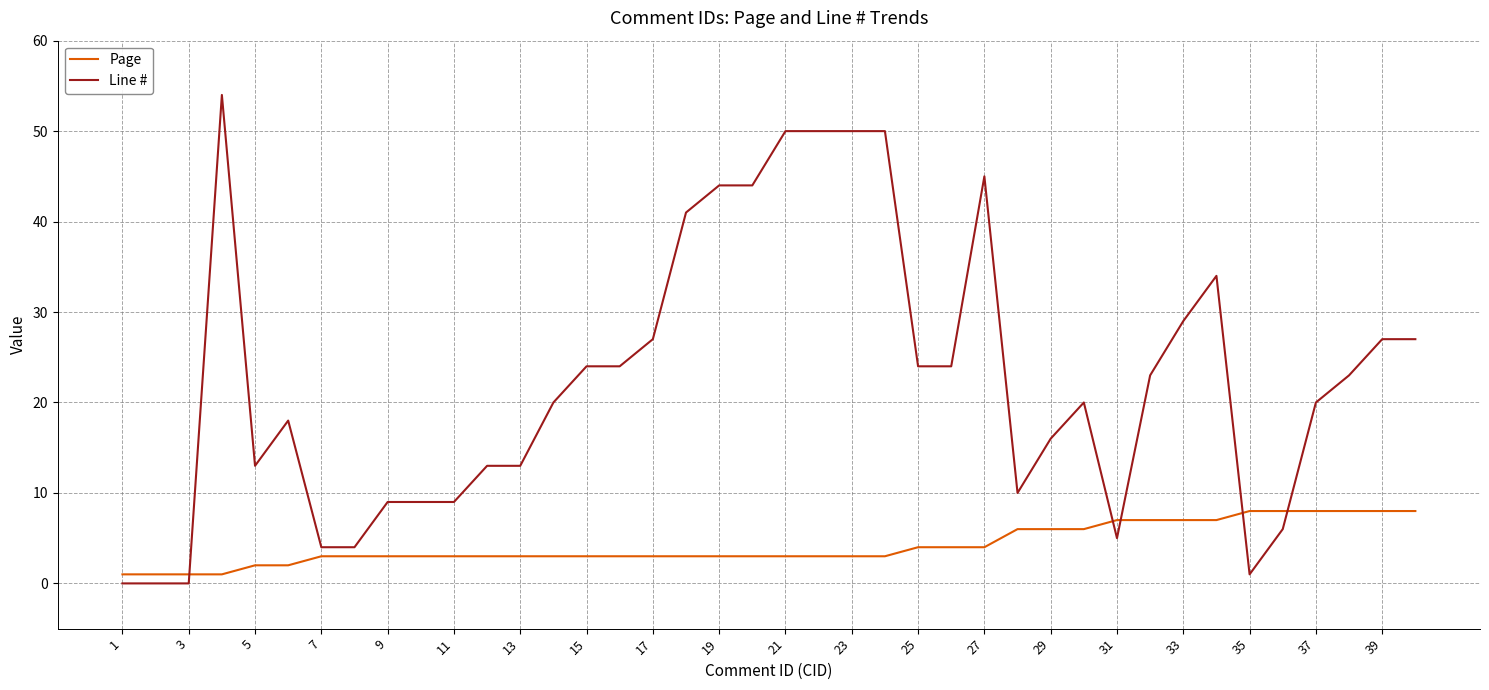

Which series has the largest total across all categories?

Line #